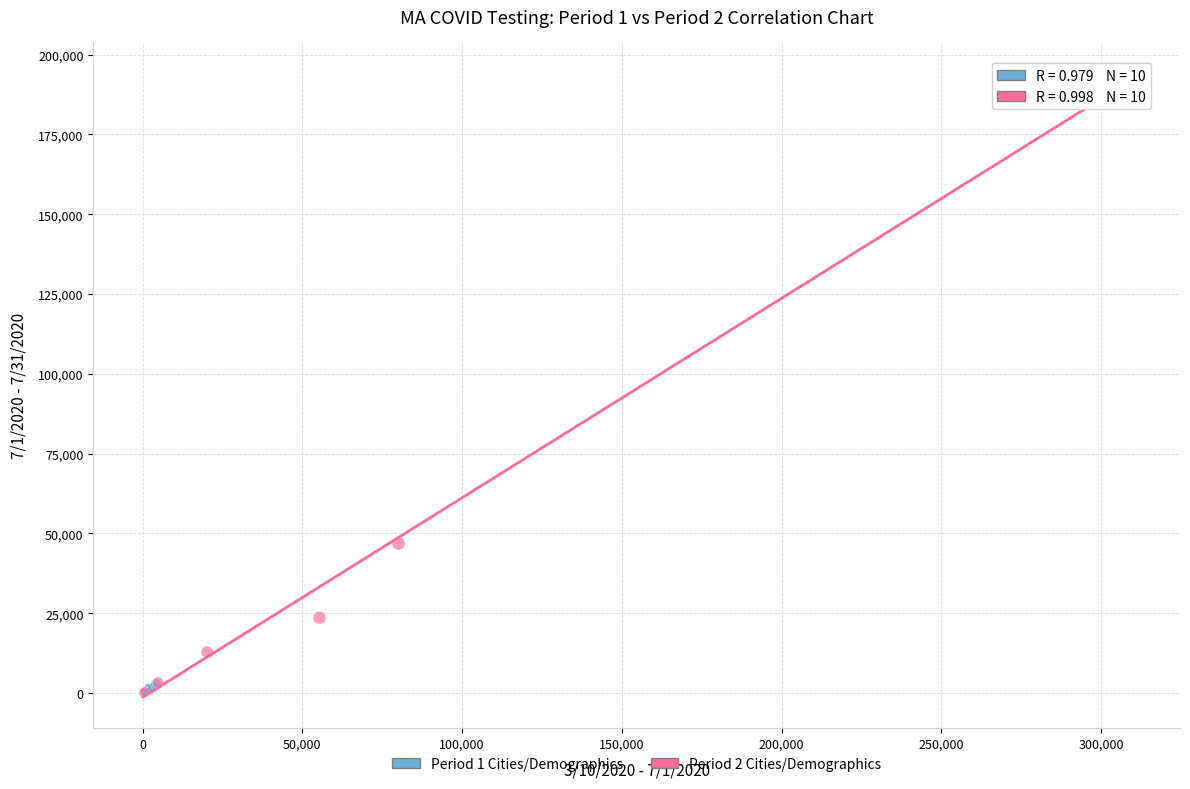

Which series has the largest Y range (max minus min)?

Period 2 Cities/Demographics